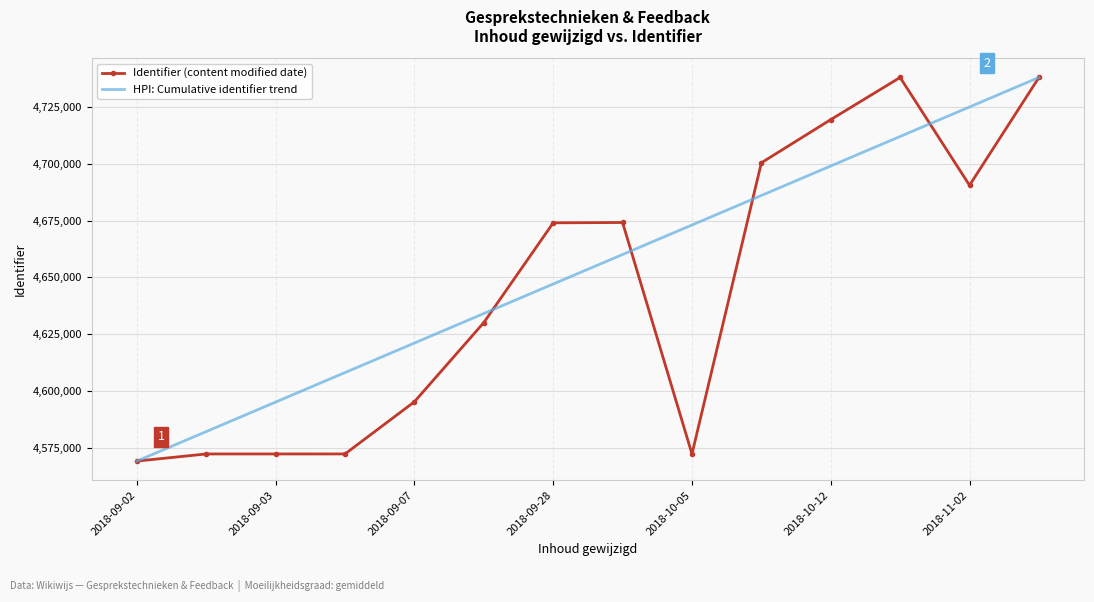

Rank the series by their average value, from highest to lowest.

HPI: Cumulative identifier trend, Identifier (content modified date)